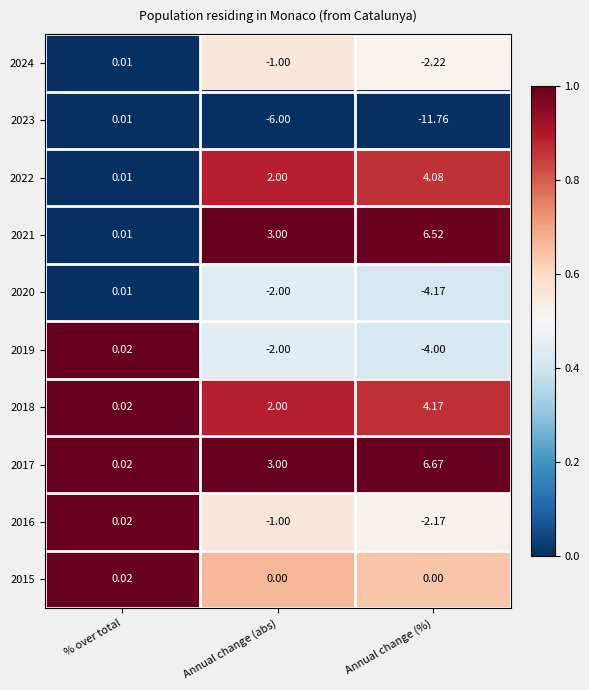

At which category is the sum across all series the highest?

% over total